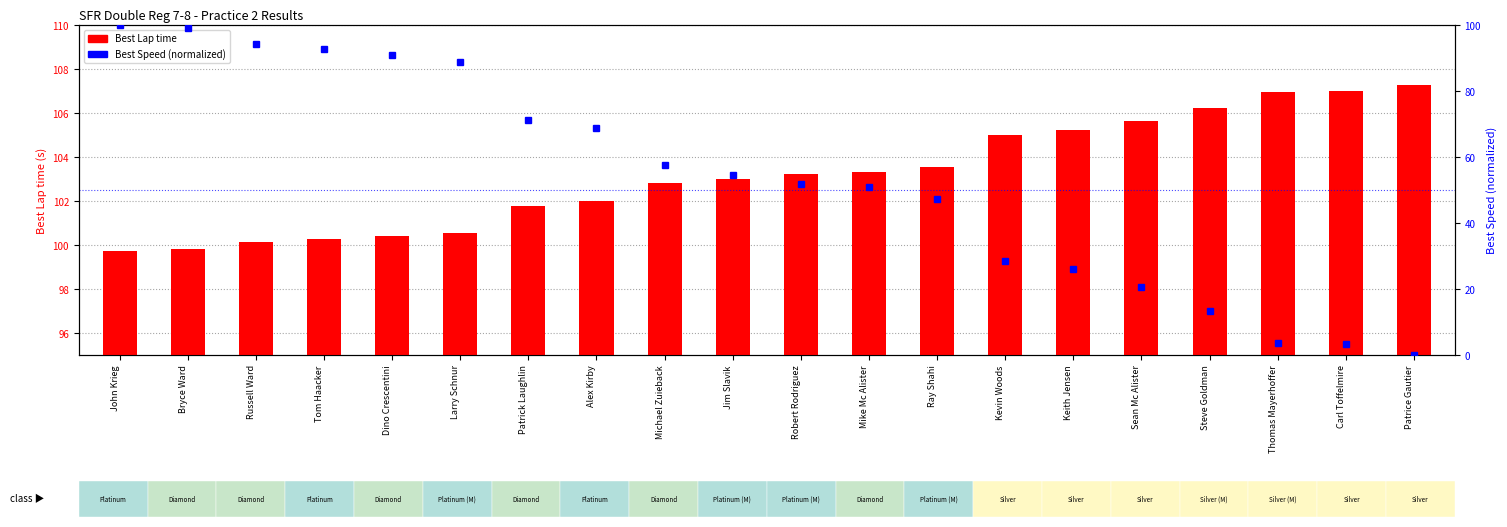

What is the spread (max minus min) of values at Carl Toffelmire?

103.8